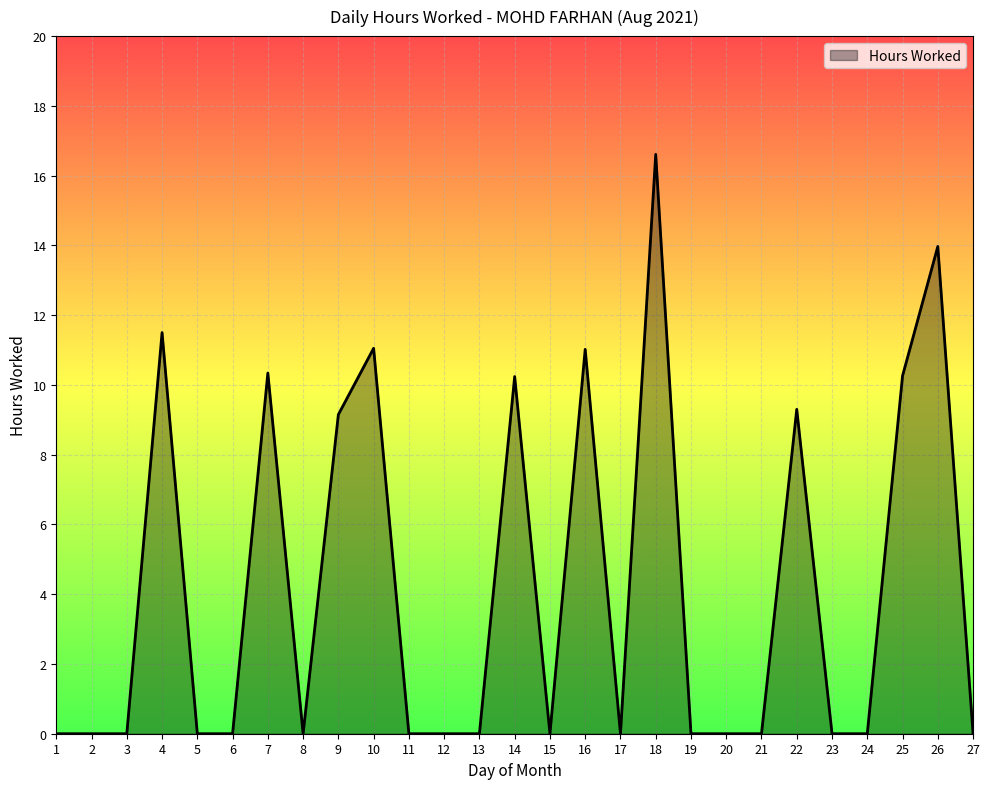

Which has a higher value, 14 or 19?

14